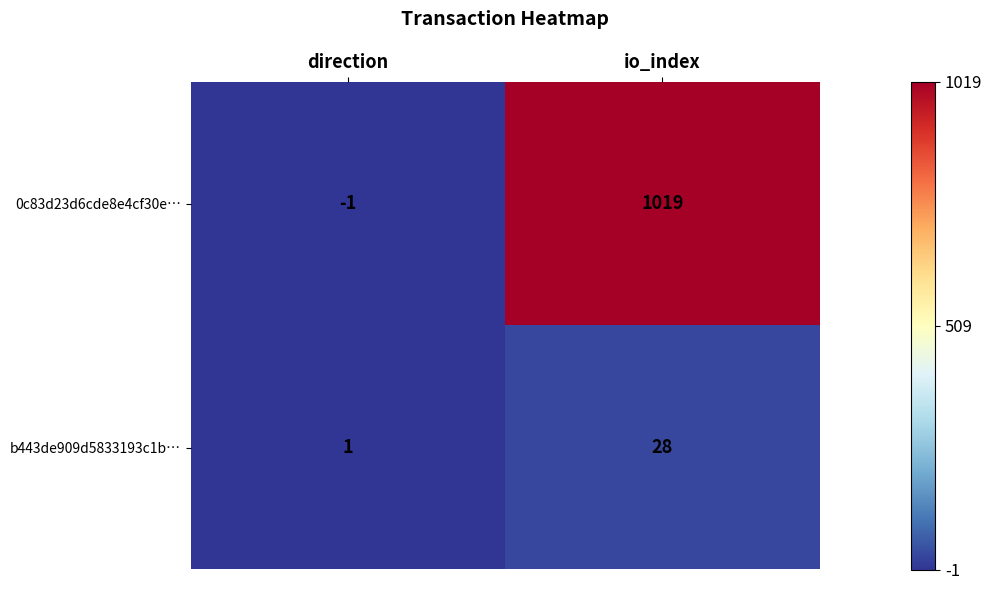

List the series in order of their peak value, lowest first.

b443de909d5833193c1b…, 0c83d23d6cde8e4cf30e…